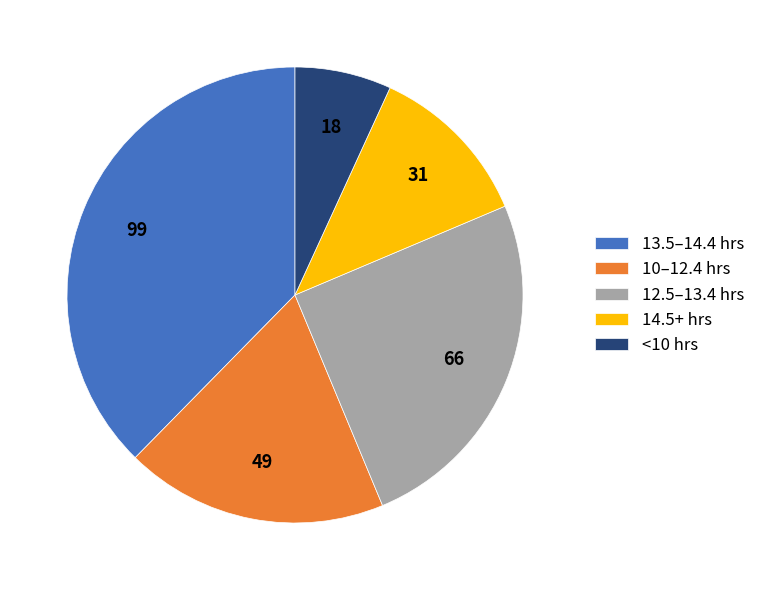

Is there any slice that represents more than half of the pie?

No